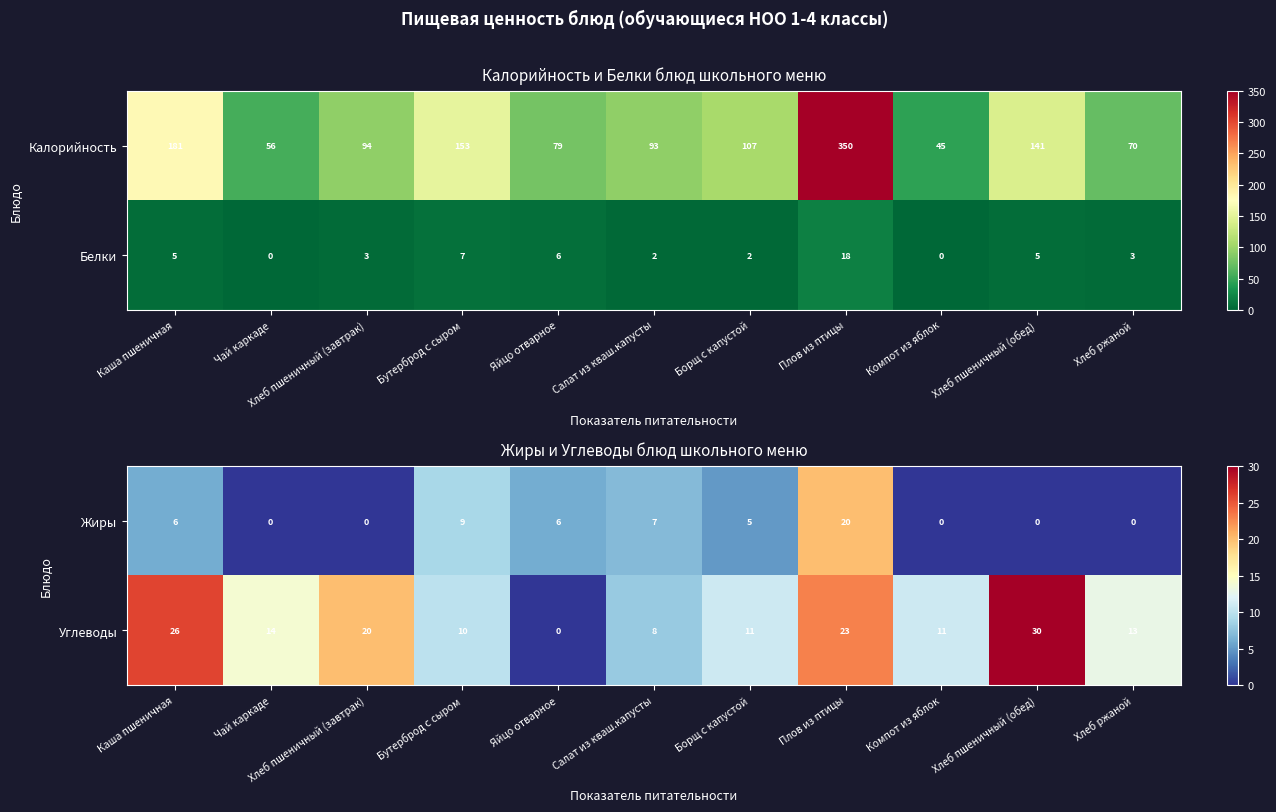

At which label is Жиры closest to 10?

Бутерброд с сыром